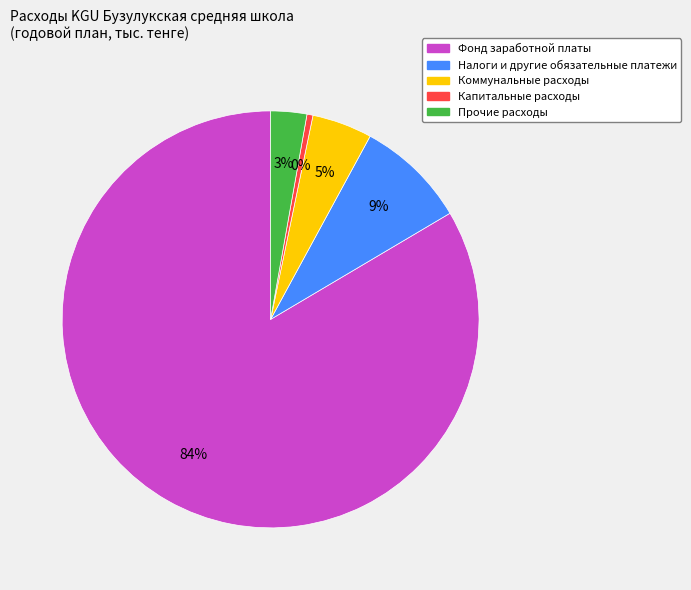

To the nearest percent, what percentage of the pie is Налоги и другие обязательные платежи?

9%